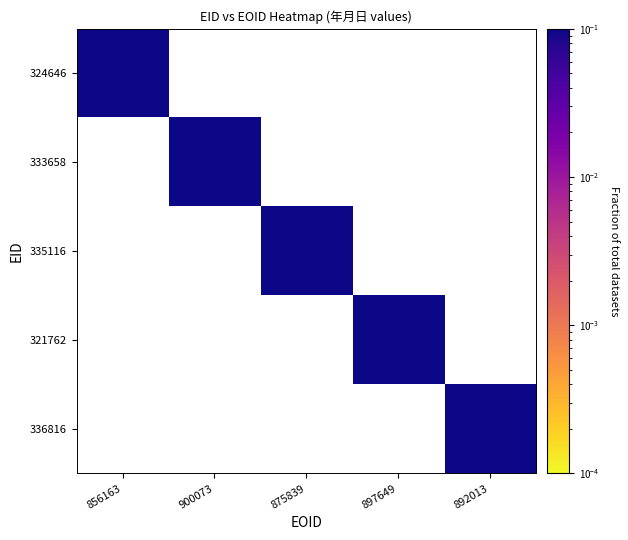

Where does the 335116 series first go above 0?

875839